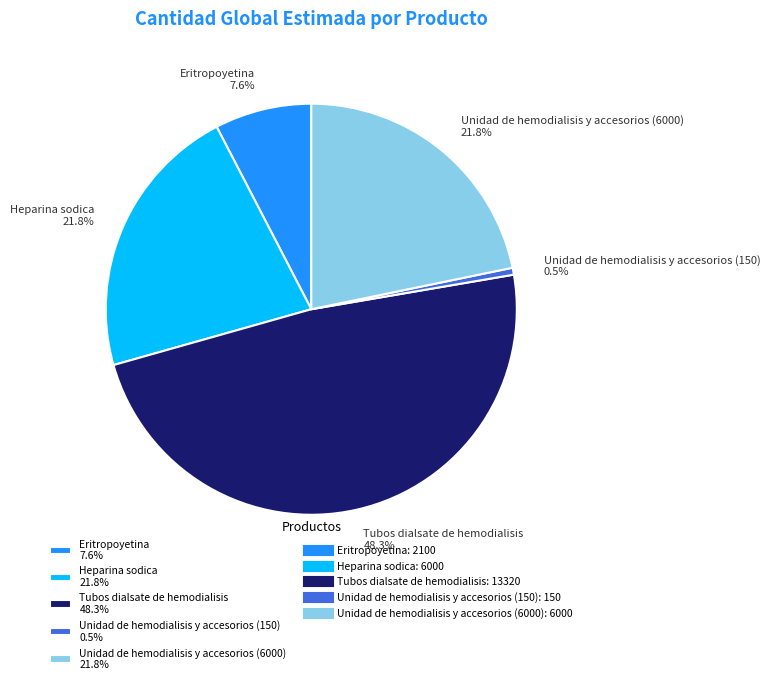

Is the sum of Tubos dialsate de hemodialisis and Heparina sodica greater than half?

Yes